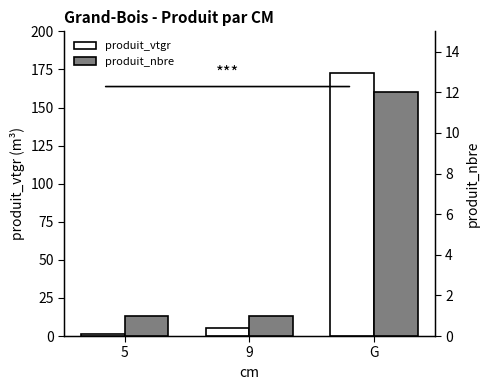

How many data points in produit_vtgr are above 5?

2